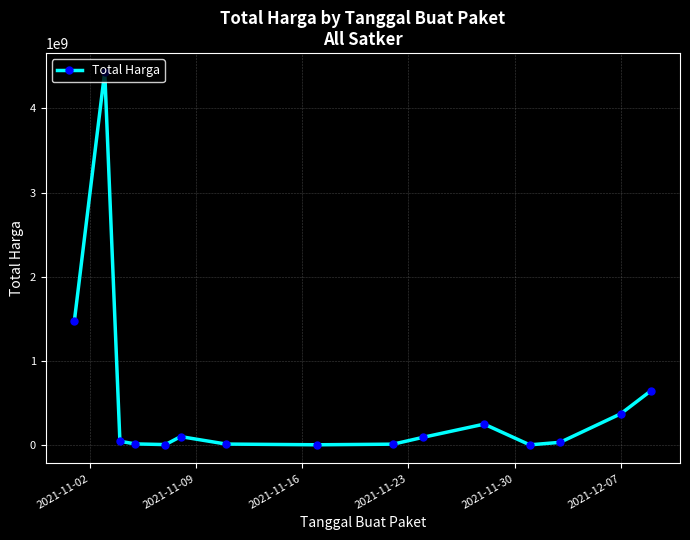

What is the greatest value displayed?

4433183175